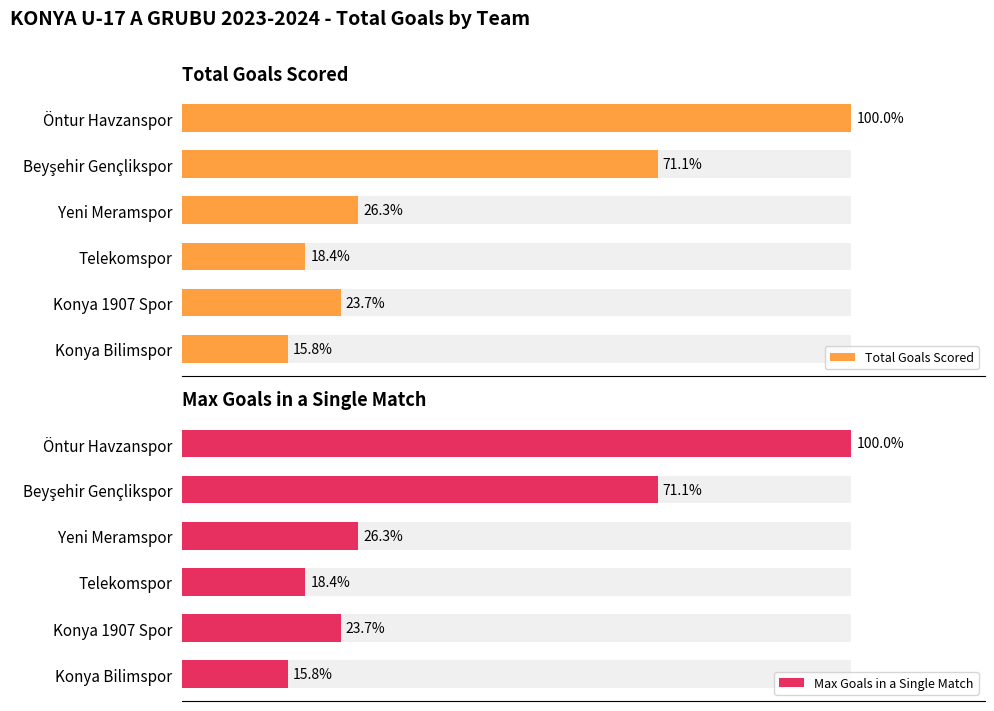

Are the bars grouped side by side (vs. stacked)?

Yes